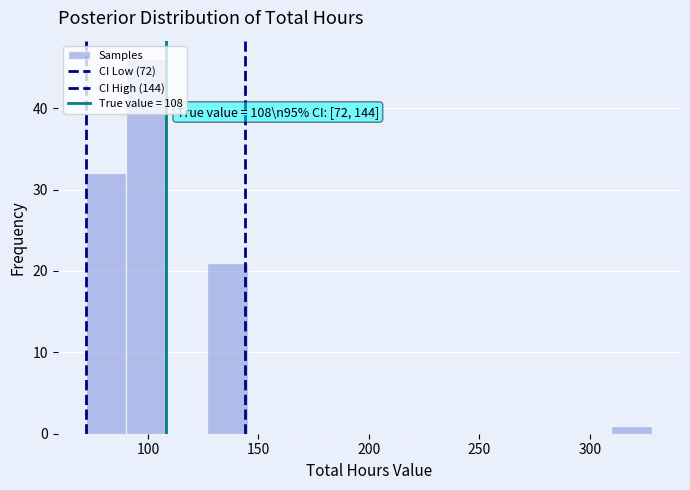

Around what value on the x-axis is the tallest bar? Give the approximate position of its centre, as read against the axis.

100